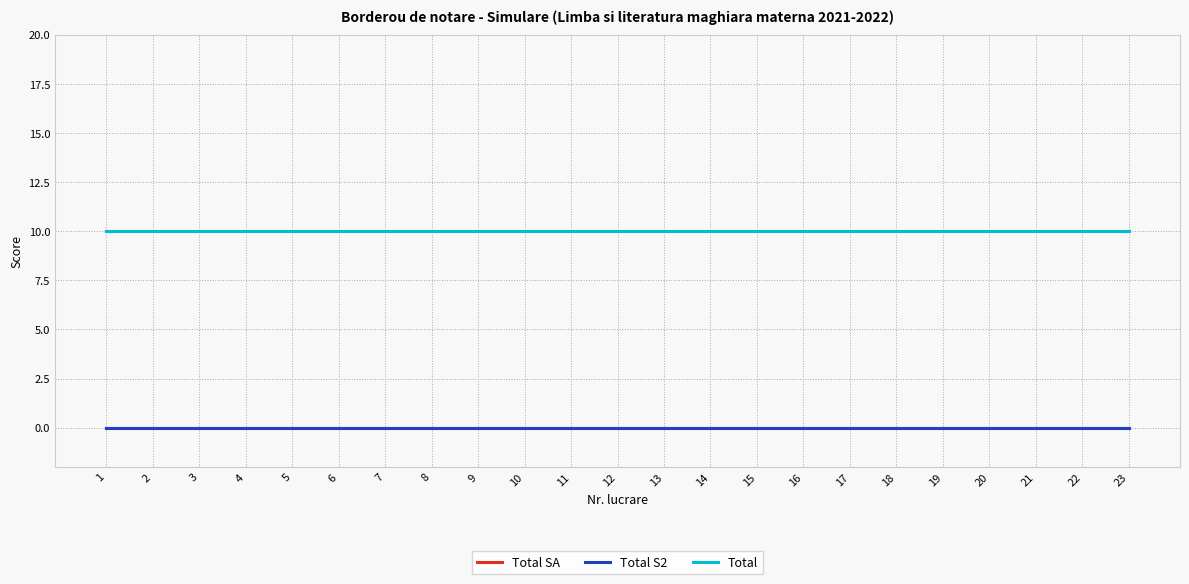

Does the chart display data point markers on the line(s)?

No